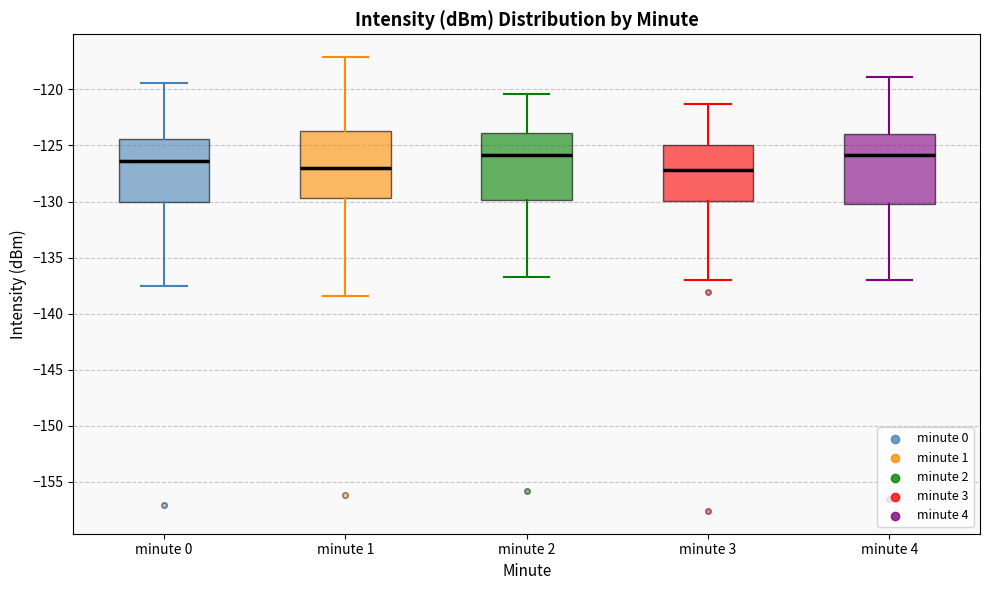

Reading left to right, read every box against the y-axis: the position of its median line, the range the box covers, and the ends of its whiskers. The values are not printed on the chart, so give them approximately, as read against the axis.

minute 0: median -126.5, box -130.0 to -124.5, whiskers -137.5 to -119.5
minute 1: median -127.0, box -129.5 to -123.5, whiskers -138.5 to -117.0
minute 2: median -126.0, box -130.0 to -124.0, whiskers -136.5 to -120.5
minute 3: median -127.0, box -130.0 to -125.0, whiskers -137.0 to -121.5
minute 4: median -126.0, box -130.0 to -124.0, whiskers -137.0 to -119.0